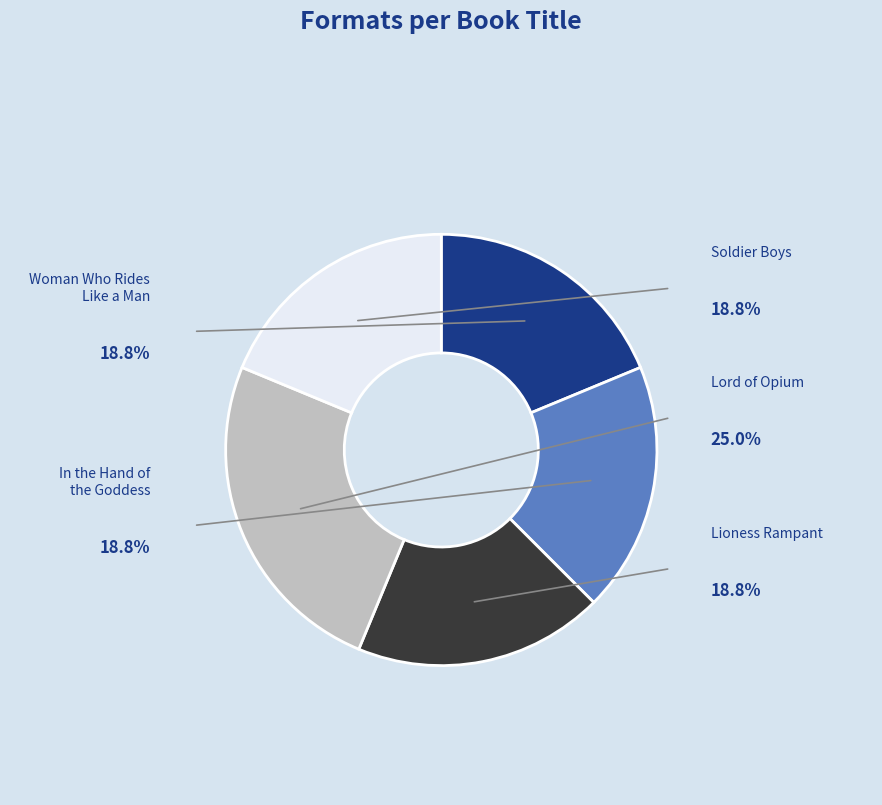

Does Lioness Rampant account for over 50% of the chart?

No